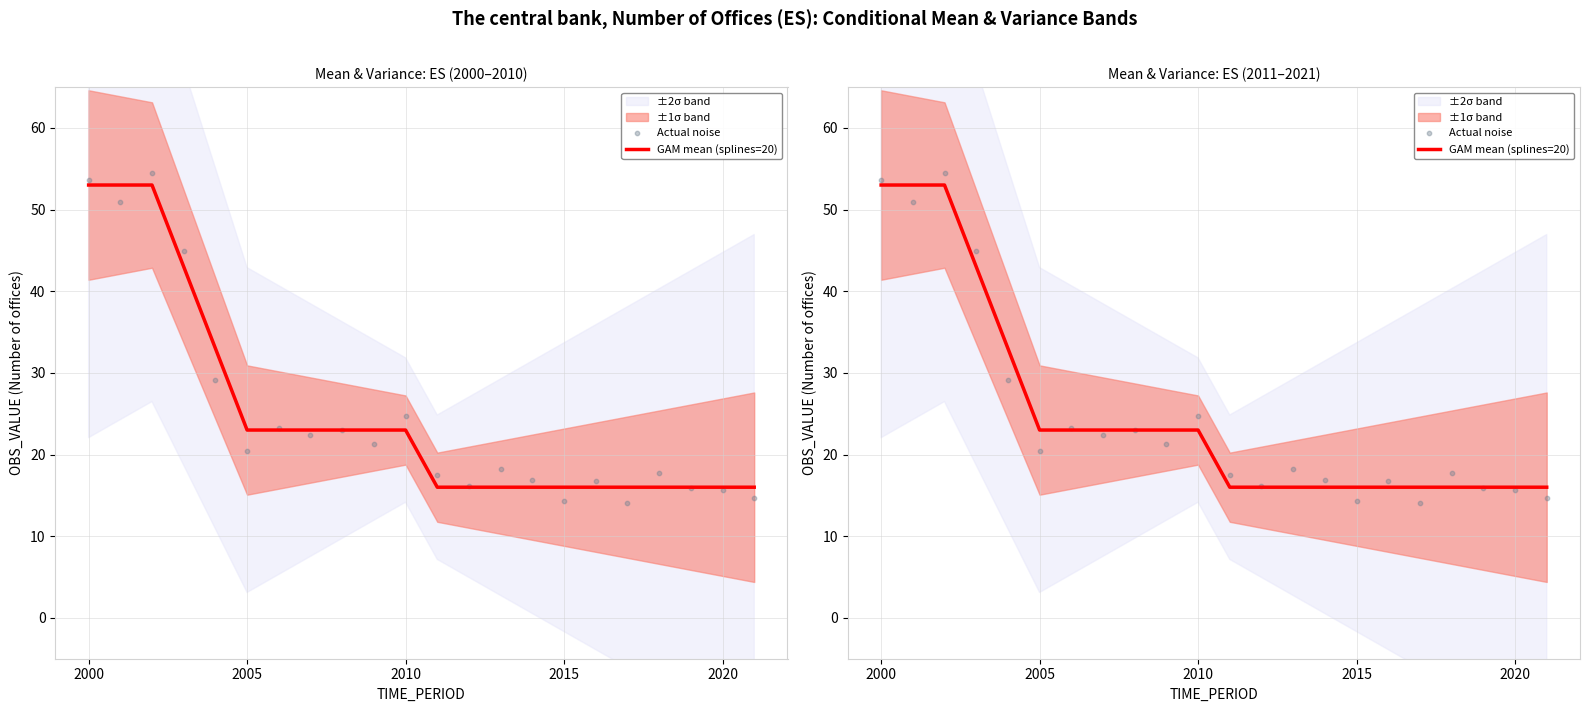

At how many categories does at least one series exceed 31?

5